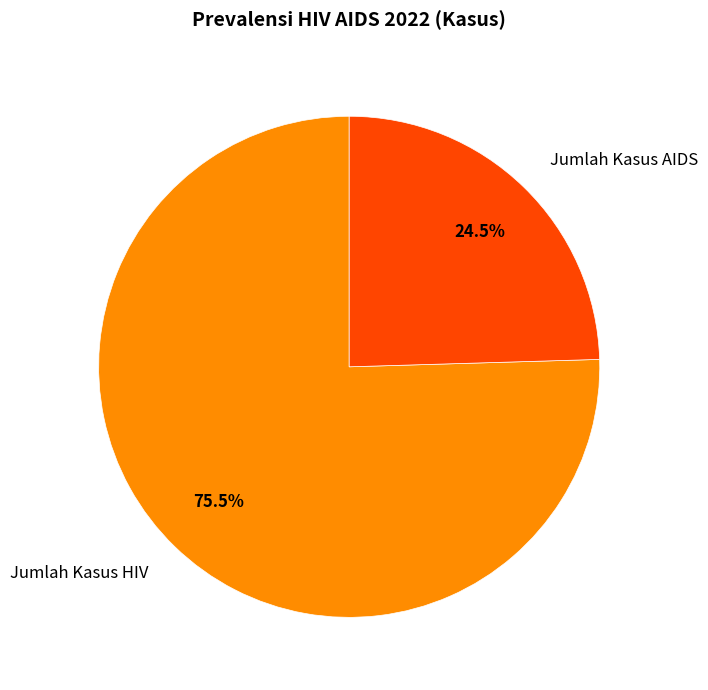

Which slice is the largest?

Jumlah Kasus HIV